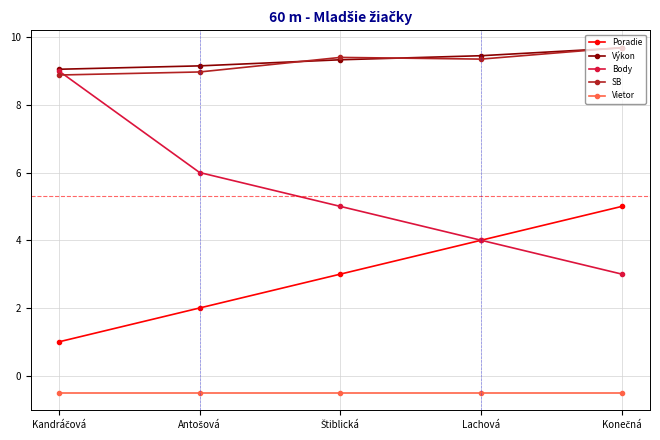

What are all the series names shown in the legend?

Poradie, Výkon, Body, SB, Vietor